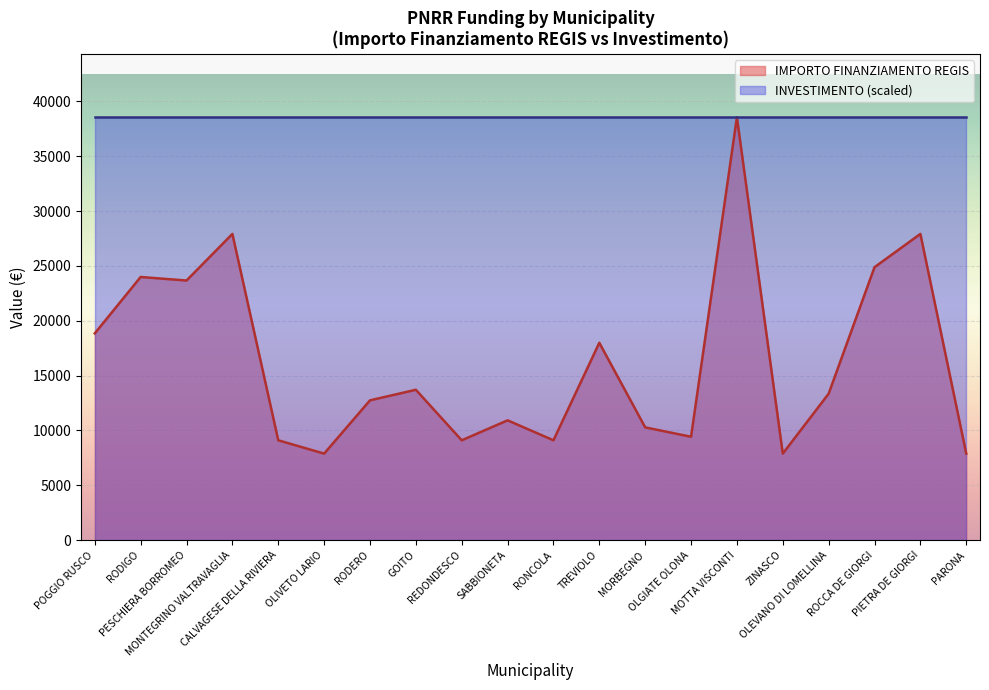

What is the change in value from OLIVETO LARIO to OLEVANO DI LOMELLINA?

+5463